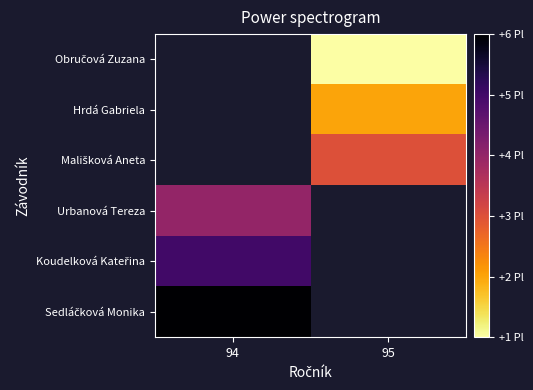

How many data points does each series have?

2